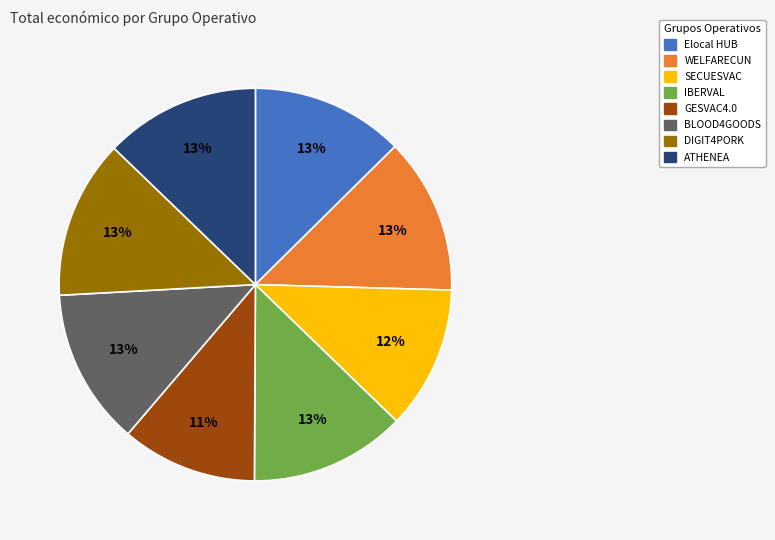

Which category has the smallest portion of the pie?

GESVAC4.0